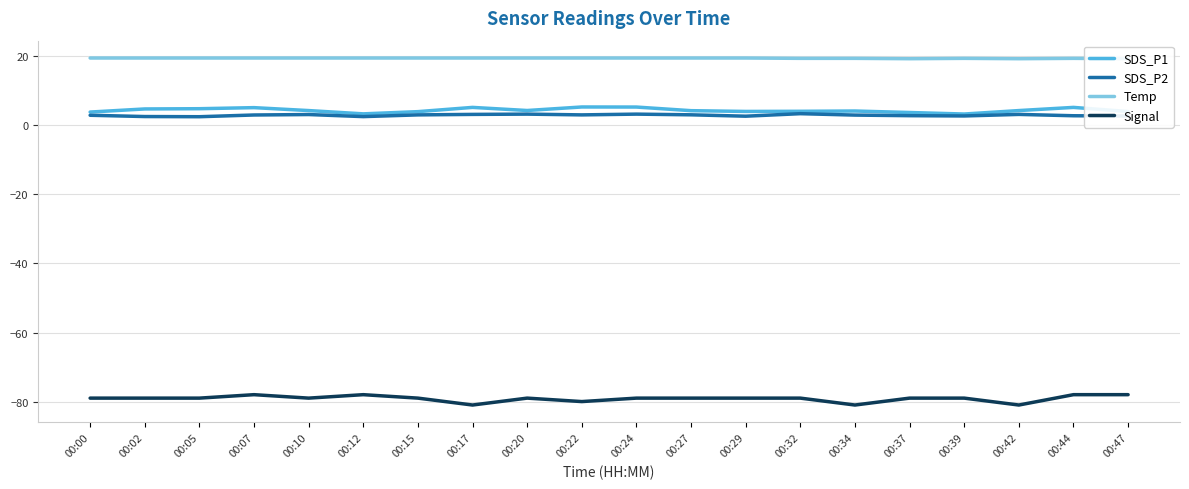

Does the chart display data point markers on the line(s)?

No